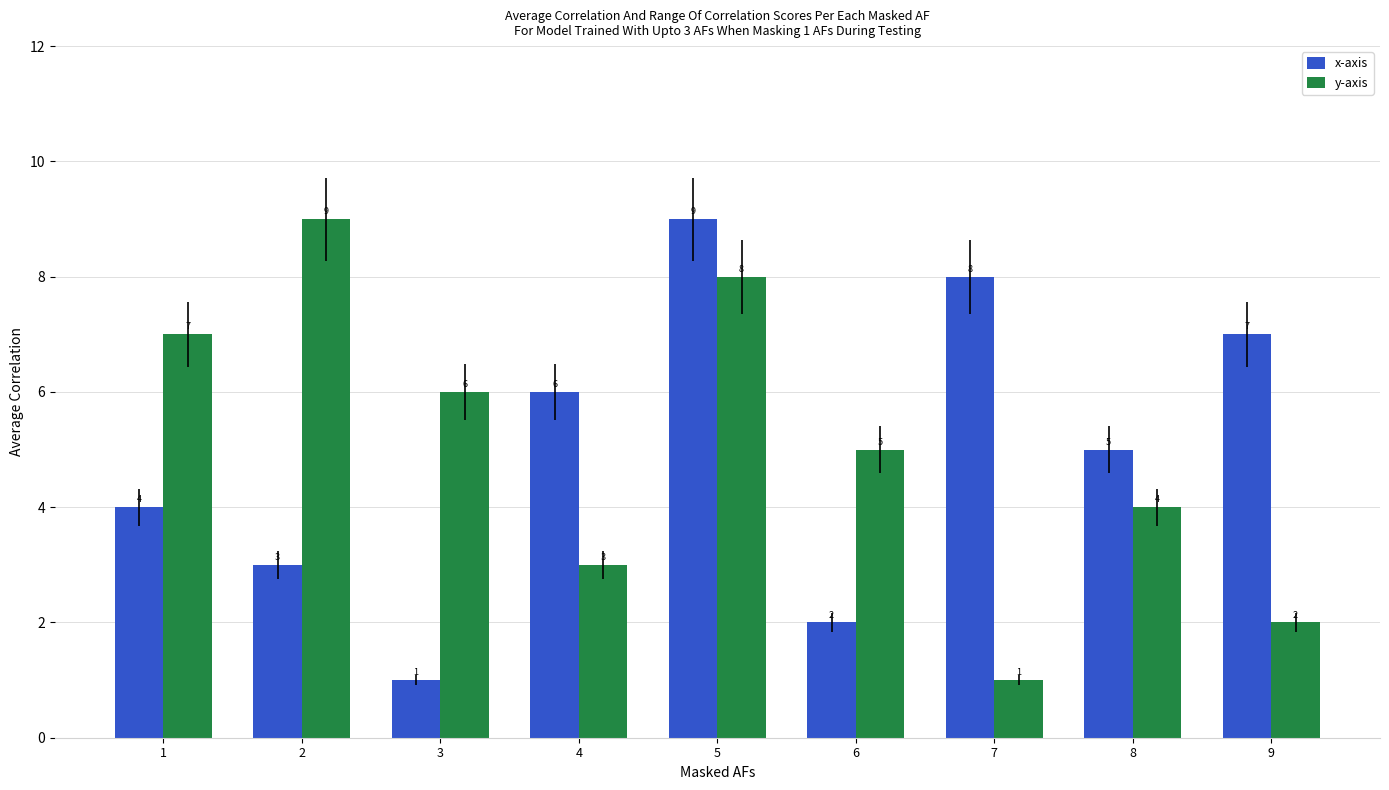

Reading left to right, extract all data points from this chart.

x-axis: 4	3	1	6	9	2	8	5	7
y-axis: 7	9	6	3	8	5	1	4	2